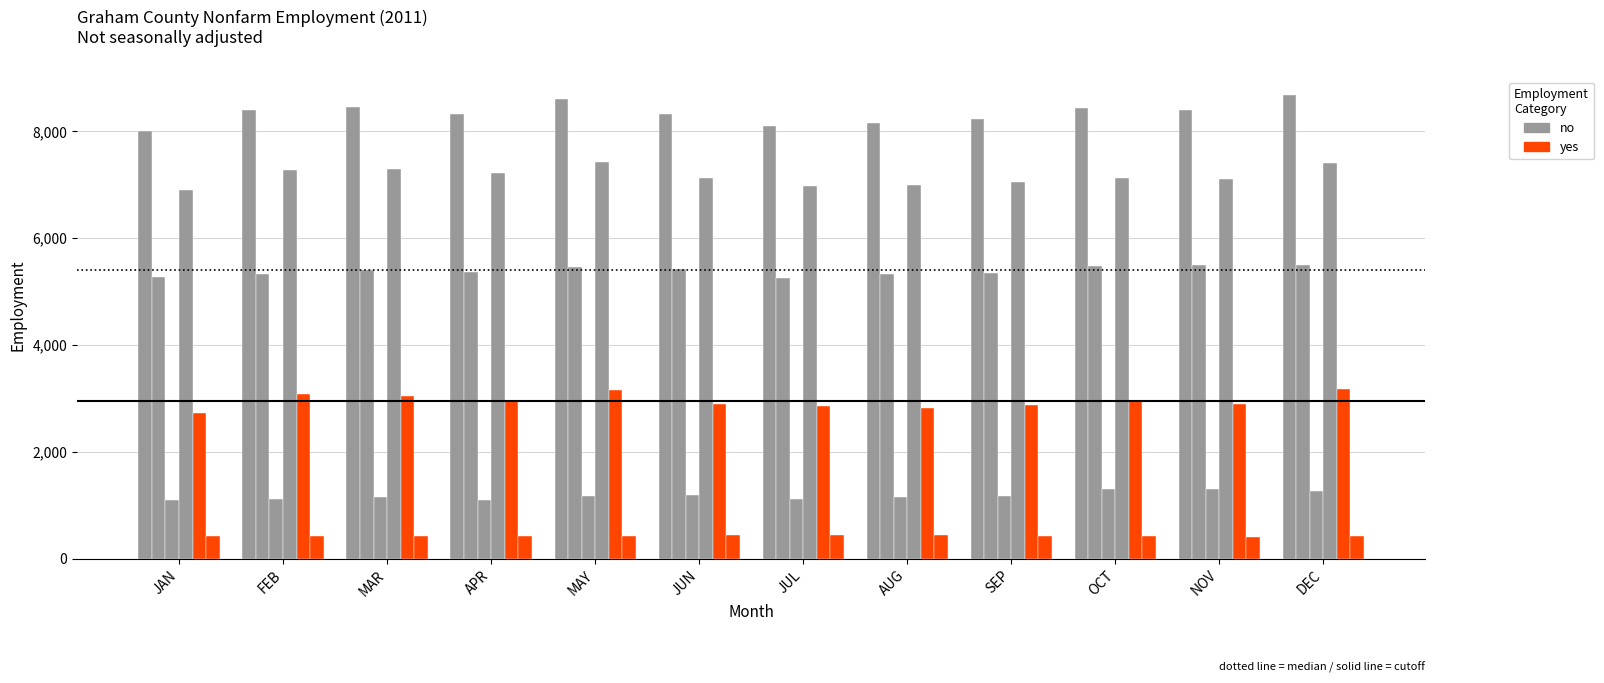

Between JUN and NOV, which is larger?

NOV